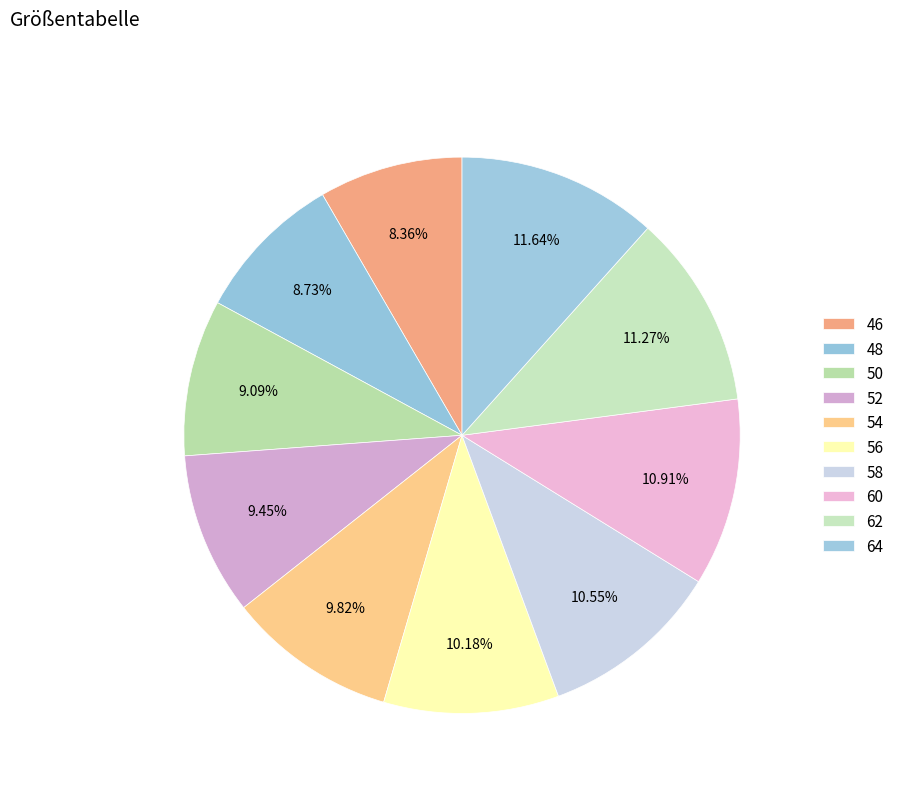

Count the number of slices in the pie.

10